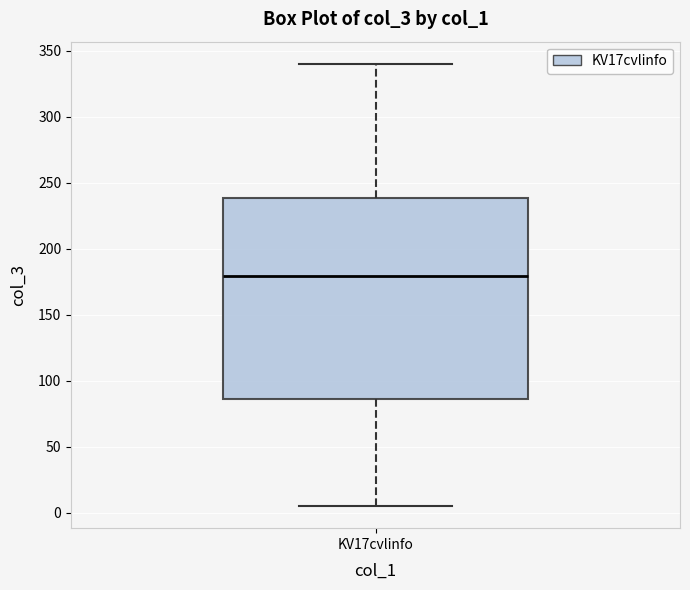

Transcribe this box plot: give where the median line is, the range the box spans, and where the two whiskers end, as read against the y-axis. The values are not printed on the chart, so give them approximately, as read against the axis.

median 180, box 85 to 240, whiskers 5 to 340